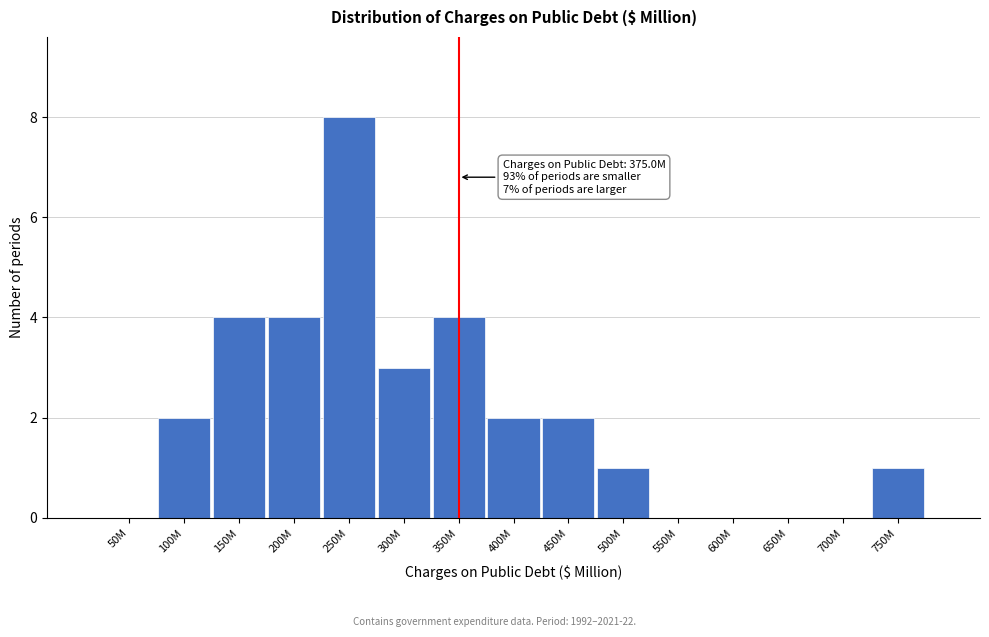

Reading left to right, transcribe all the data shown in this chart.

50M=0	100M=2	150M=4	200M=4	250M=8	300M=3	350M=4	400M=2	450M=2	500M=1	550M=0	600M=0	650M=0	700M=0	750M=1